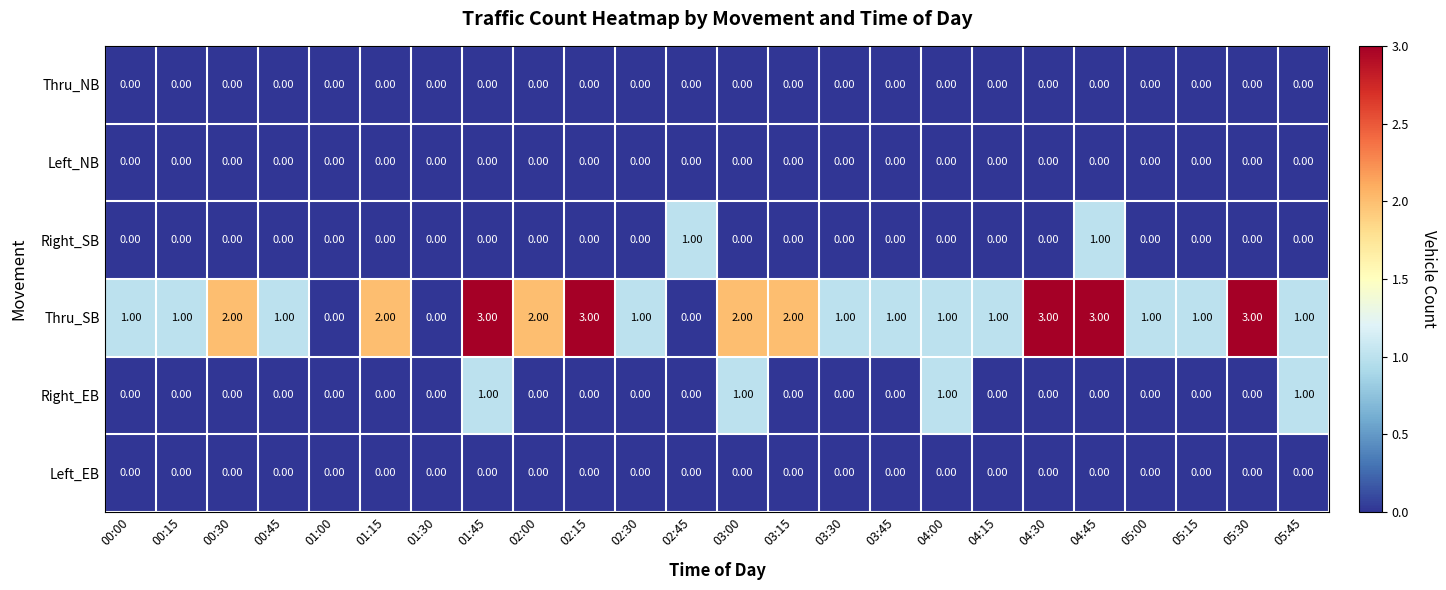

What is the spread (max minus min) of values at 01:45?

3